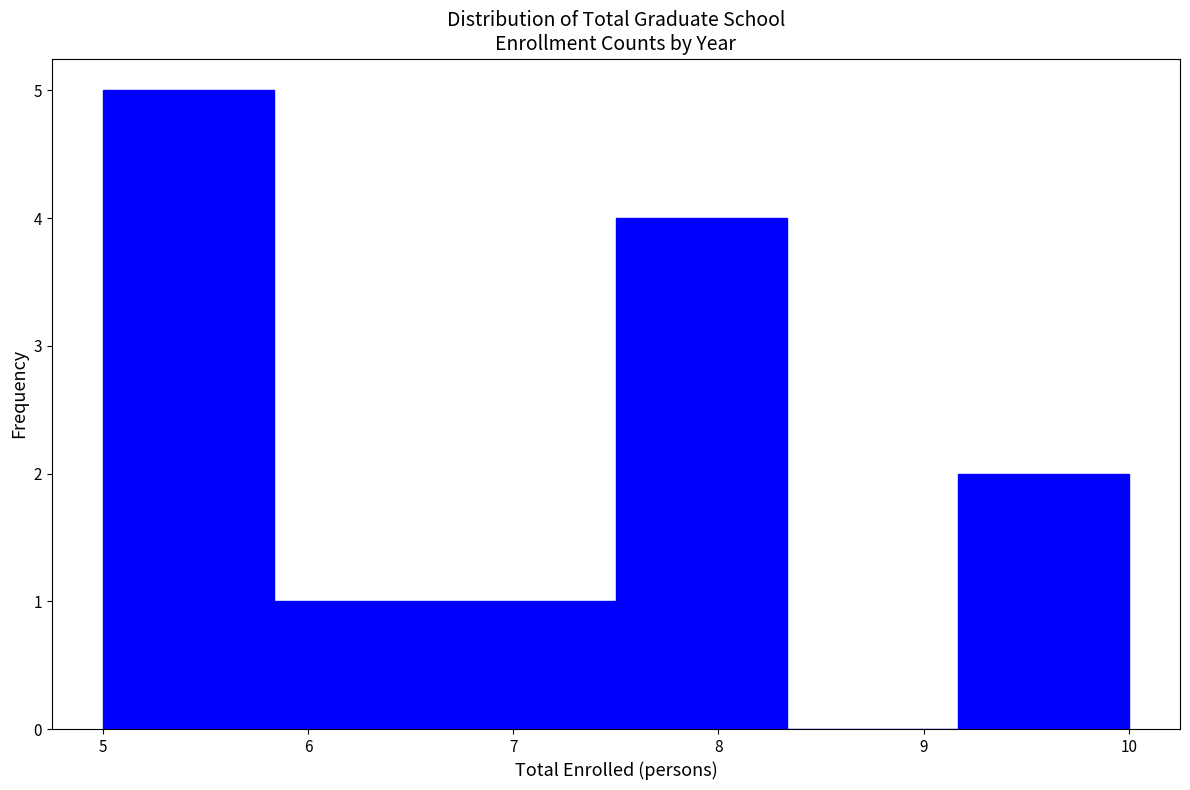

Over which range of the x-axis is the bar tallest?

5.0 to 5.8